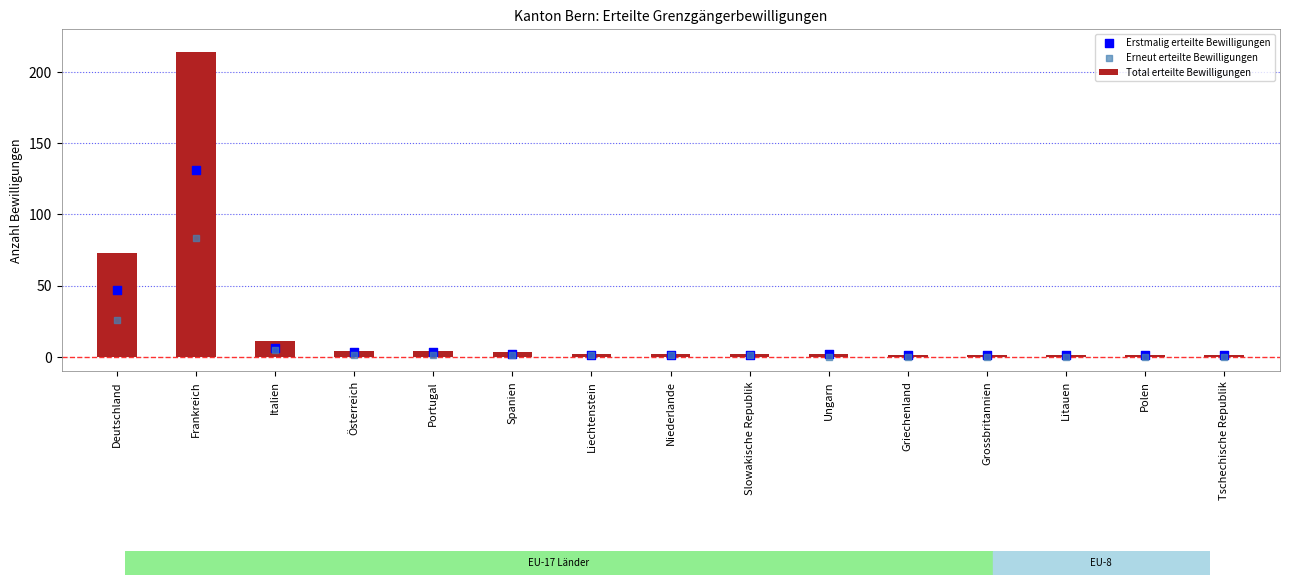

Which series has the largest total across all categories?

Total erteilte Bewilligungen